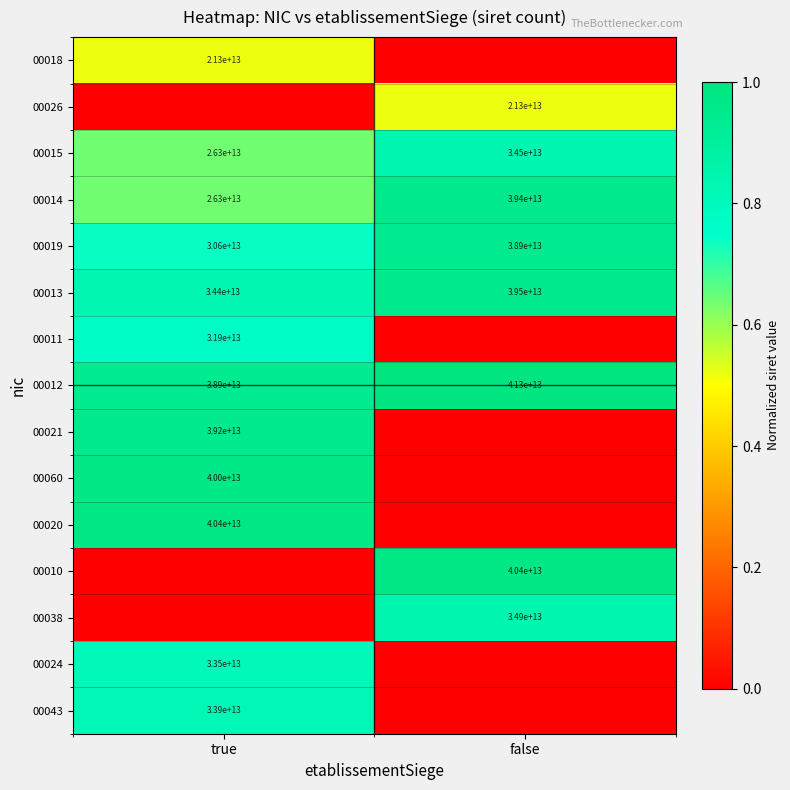

Is the value of 00012 at false greater than the value of 00018 at true?

Yes